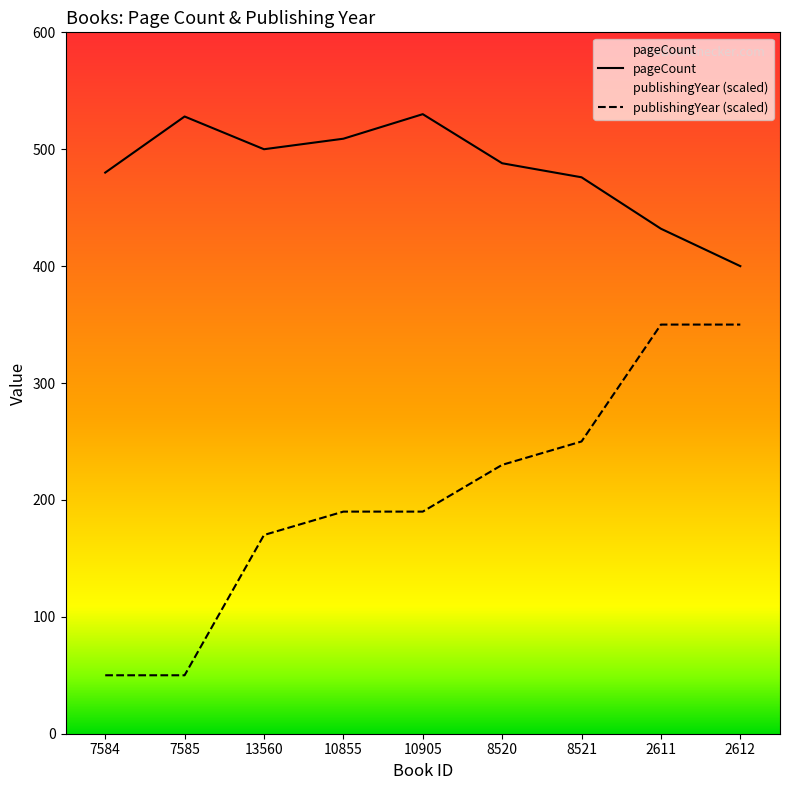

What is the sum of all pageCount values?

4343